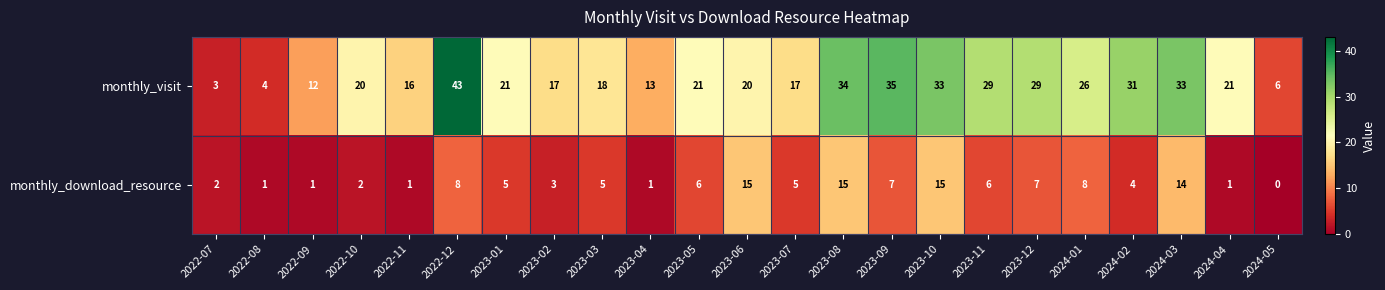

At which category is the sum across all series the highest?

2022-12